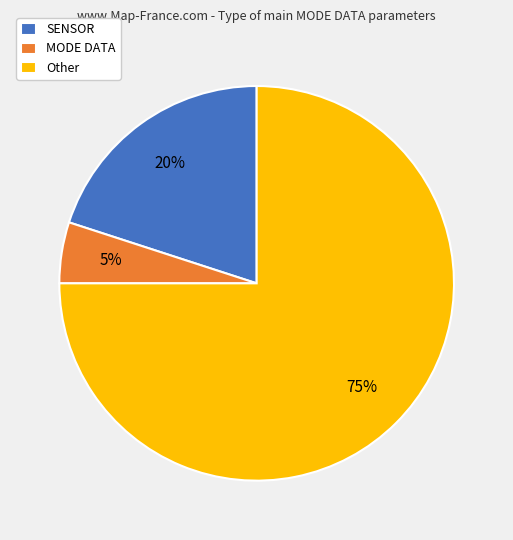

Is the sum of MODE DATA and SENSOR greater than half?

No